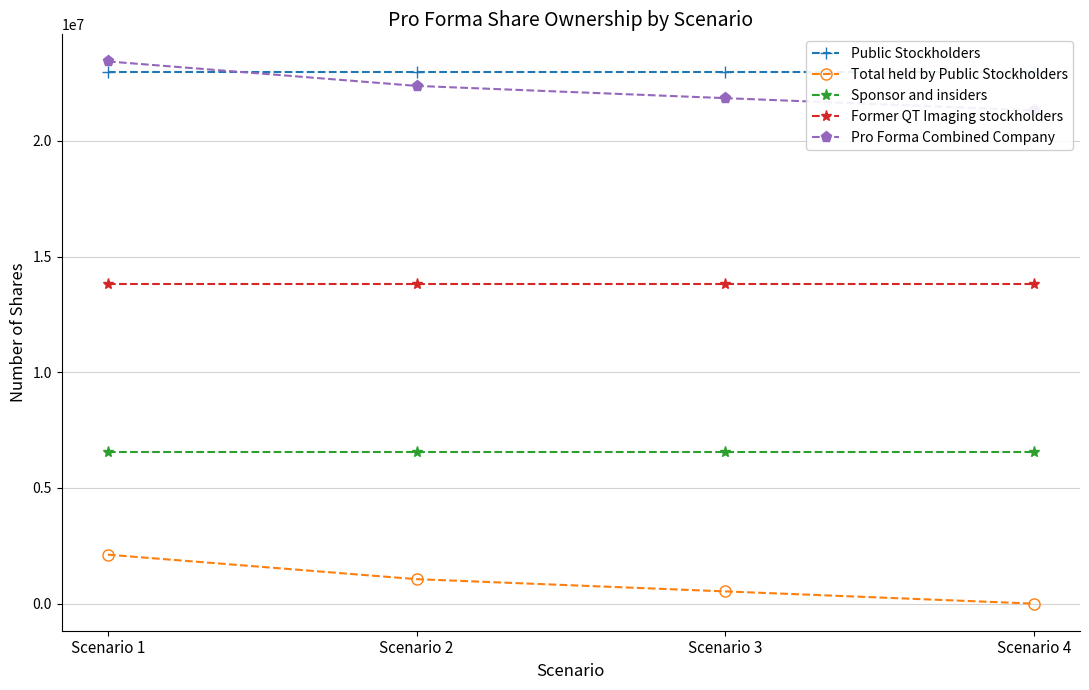

What is the sum of all Pro Forma Combined Company values?

88998415